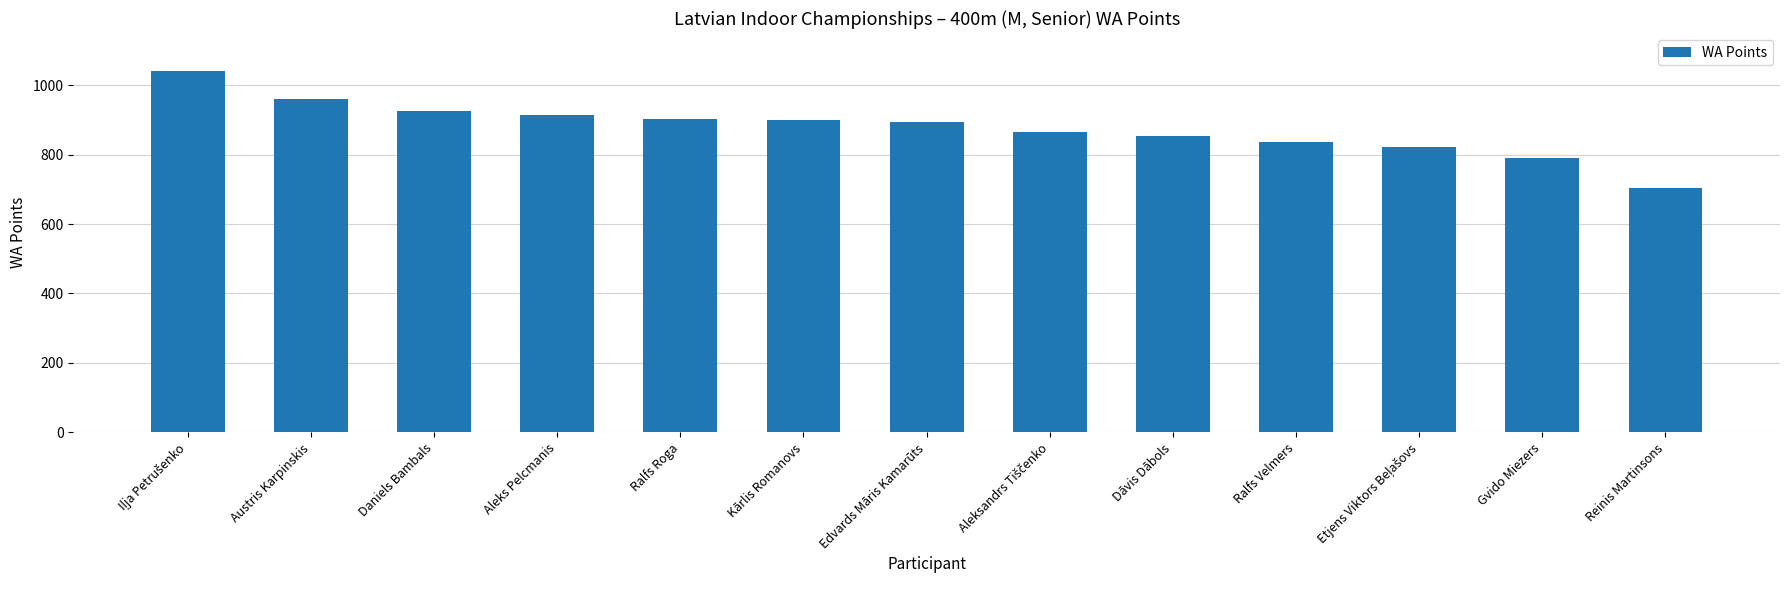

The value at Austris Karpinskis is 959. True or false?

True